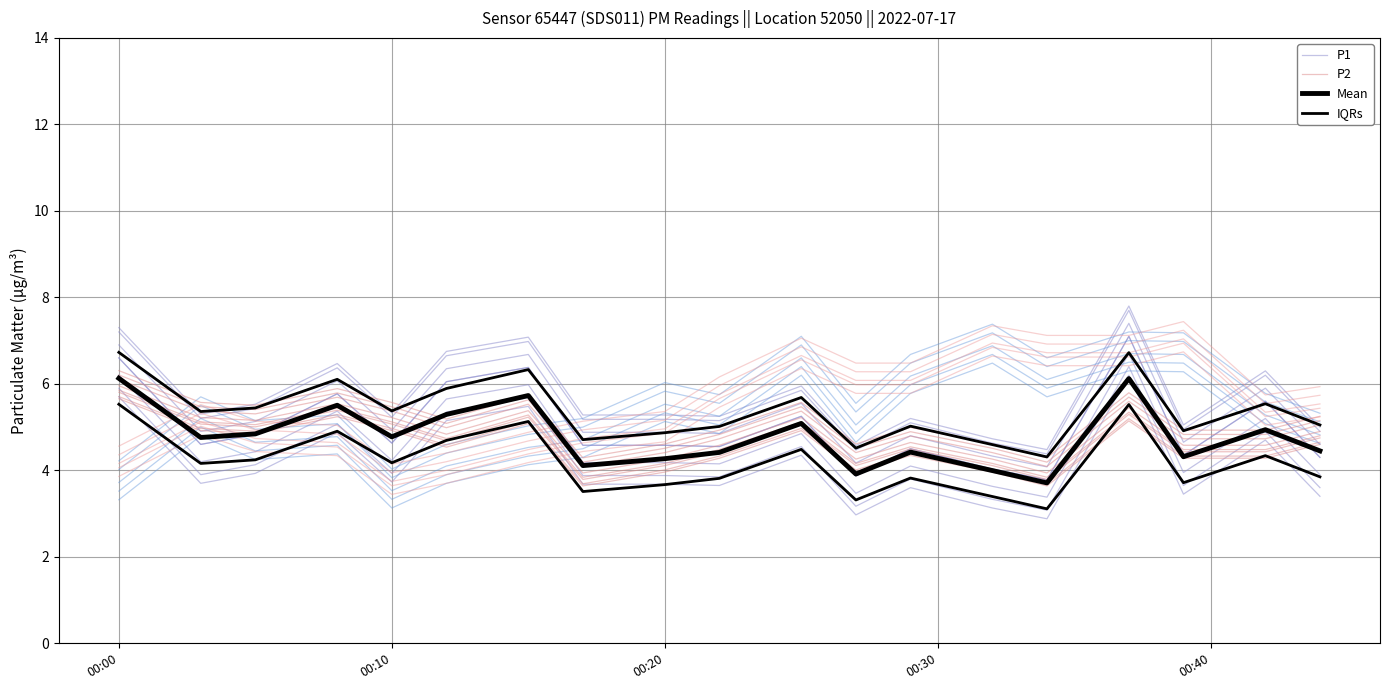

How many data points in Mean are above 4?

16